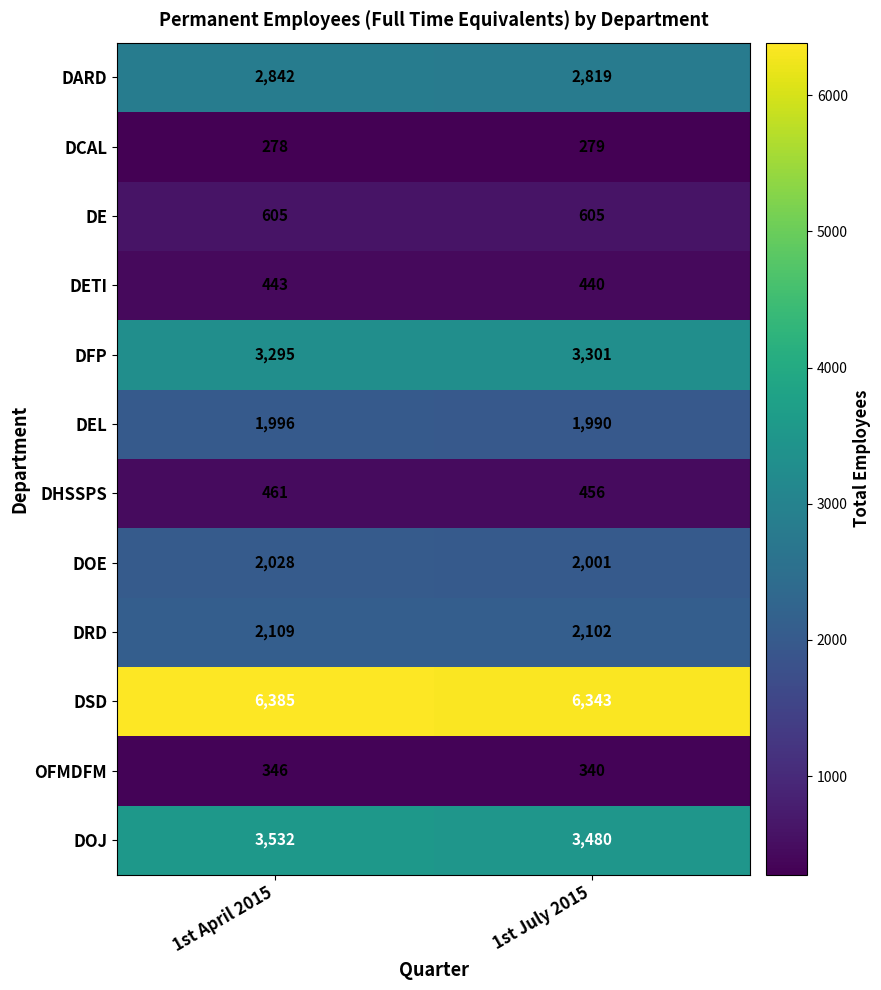

Which series changed the most between 1st April 2015 and 1st July 2015?

DOJ